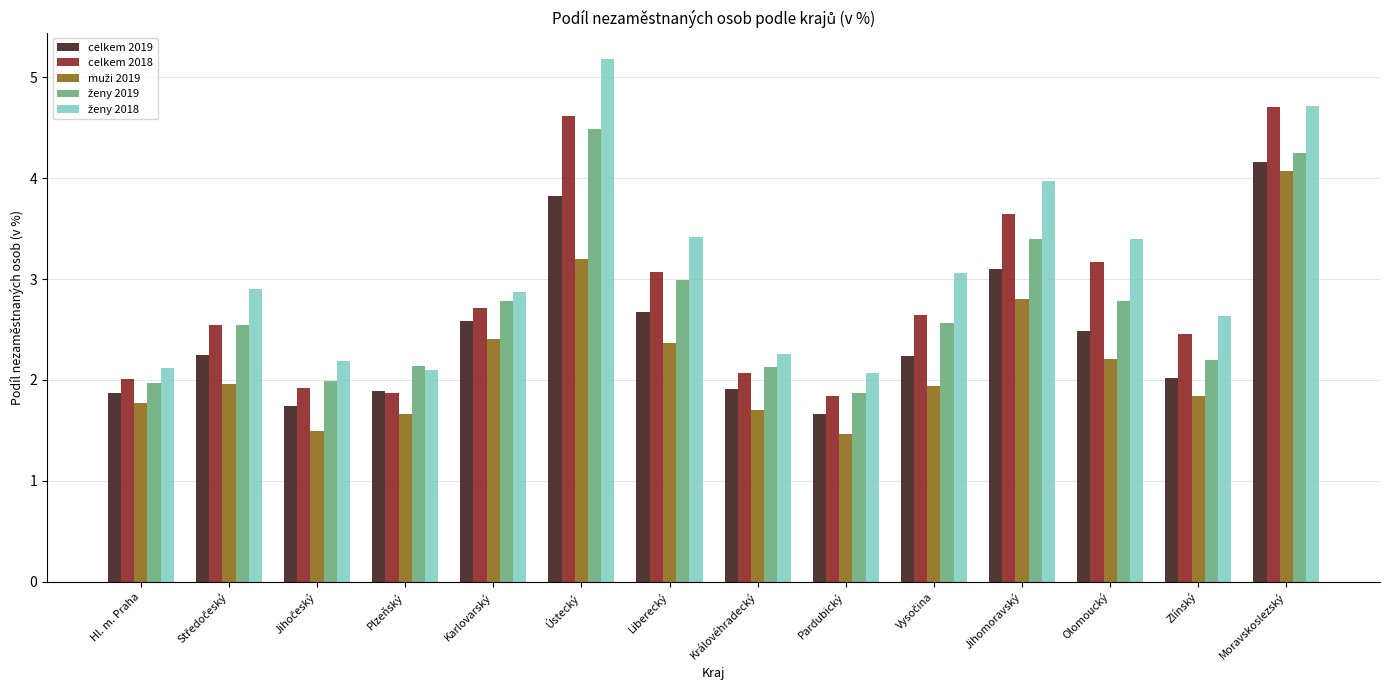

True or false: celkem 2018 has a value of 1.0 at Pardubický.

False